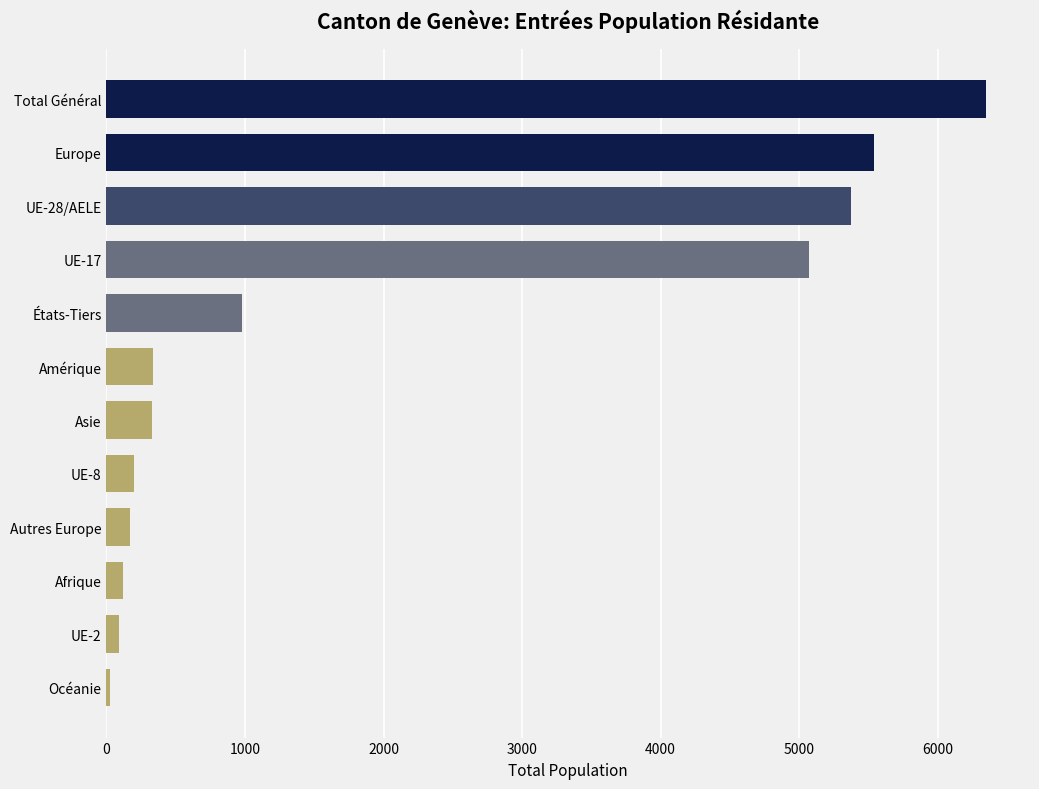

Approximately how many times larger is the value at Amérique compared to Asie?

1.0